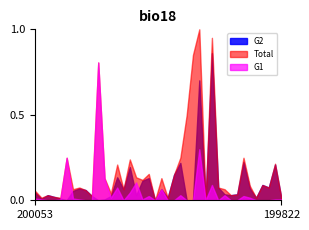

Reading right to left, transcribe all the data shown in this chart.

G1: 1	1	0	0	0	3	5	0	0	6	0	18	0	60	0	0	6	0	0	13	0	5	1	21	9	0	15	3	25	162	0	0	1	2	50	1	0	0	1	2
G2: 2	42	15	18	3	14	45	7	6	7	15	173	0	141	0	0	44	30	3	13	0	26	23	6	39	13	27	5	1	0	5	12	14	11	0	2	4	6	2	9
Total: 3	43	15	18	3	17	50	7	6	13	15	191	0	201	171	100	50	30	3	26	0	31	24	27	48	13	42	8	26	162	5	12	15	13	50	3	4	6	3	11